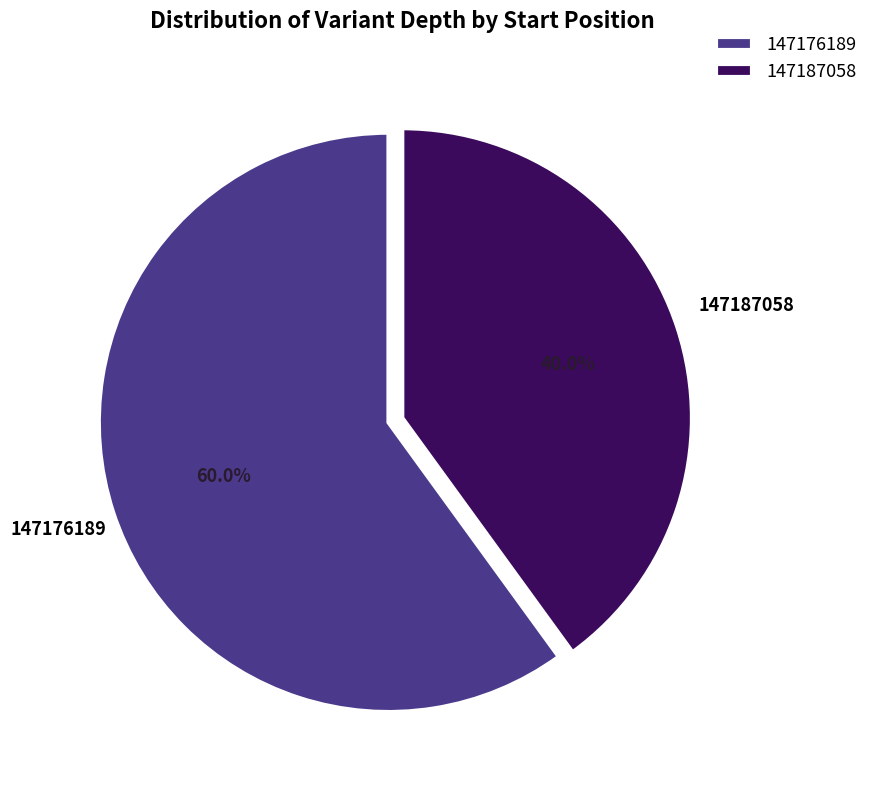

To the nearest percent, what portion does 147176189 represent?

60%